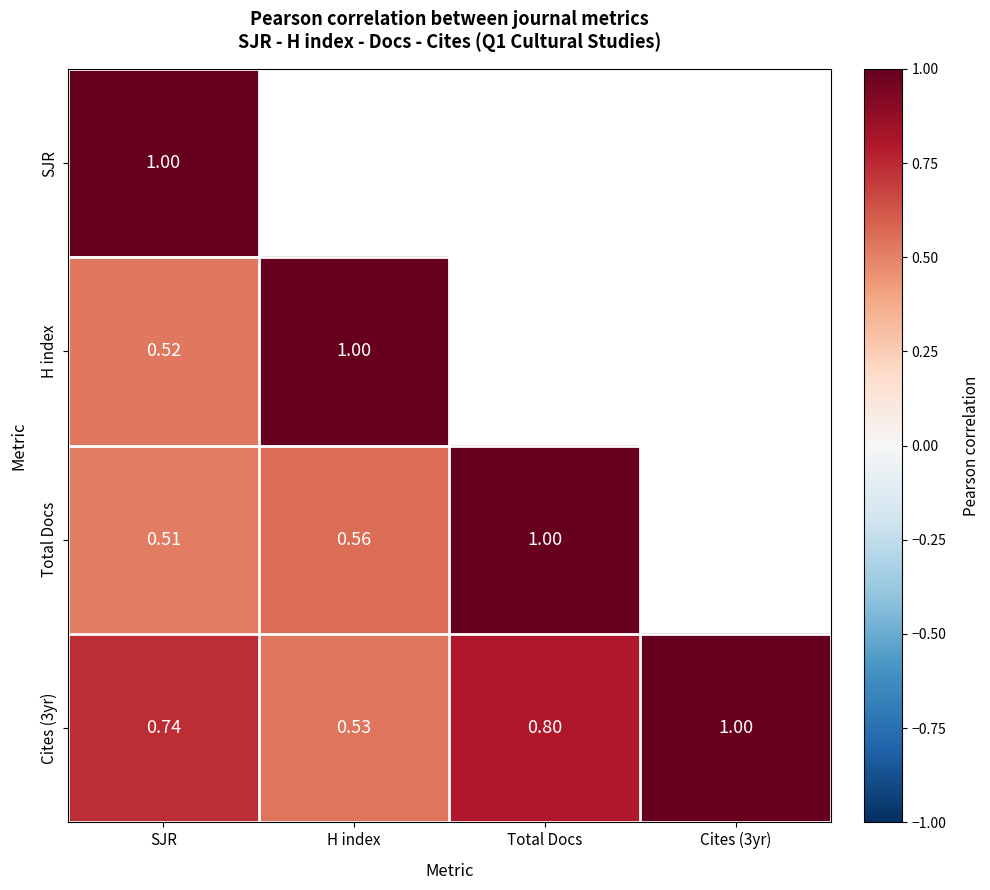

How many distinct data groups are displayed?

4